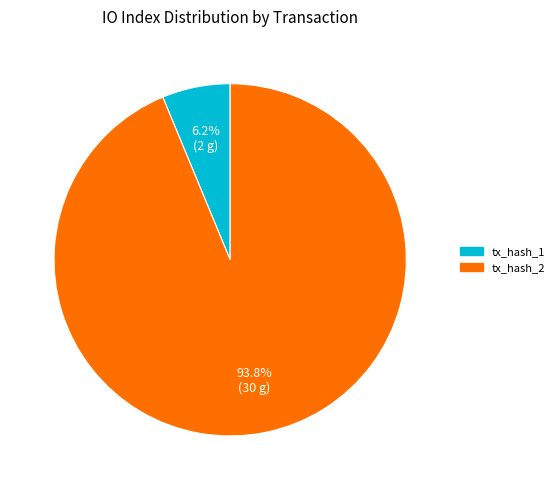

Does tx_hash_1 account for over 50% of the chart?

No